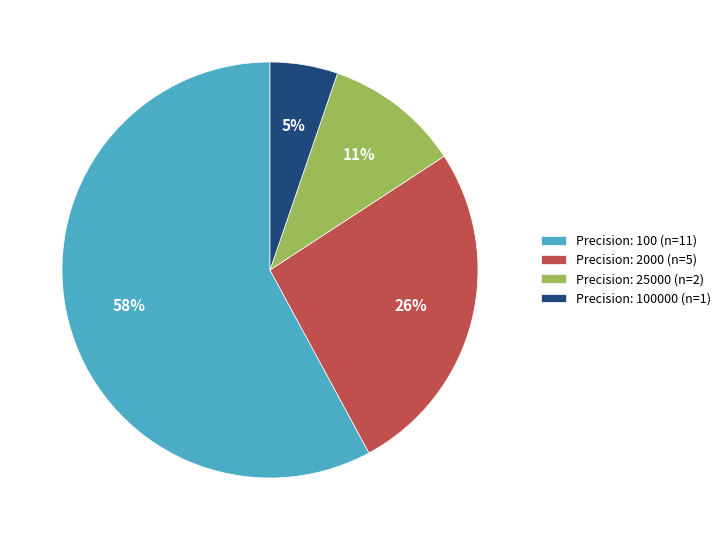

To the nearest percent, what is the difference between the Precision: 100 (n=11) and Precision: 100000 (n=1) slice percentages?

53%